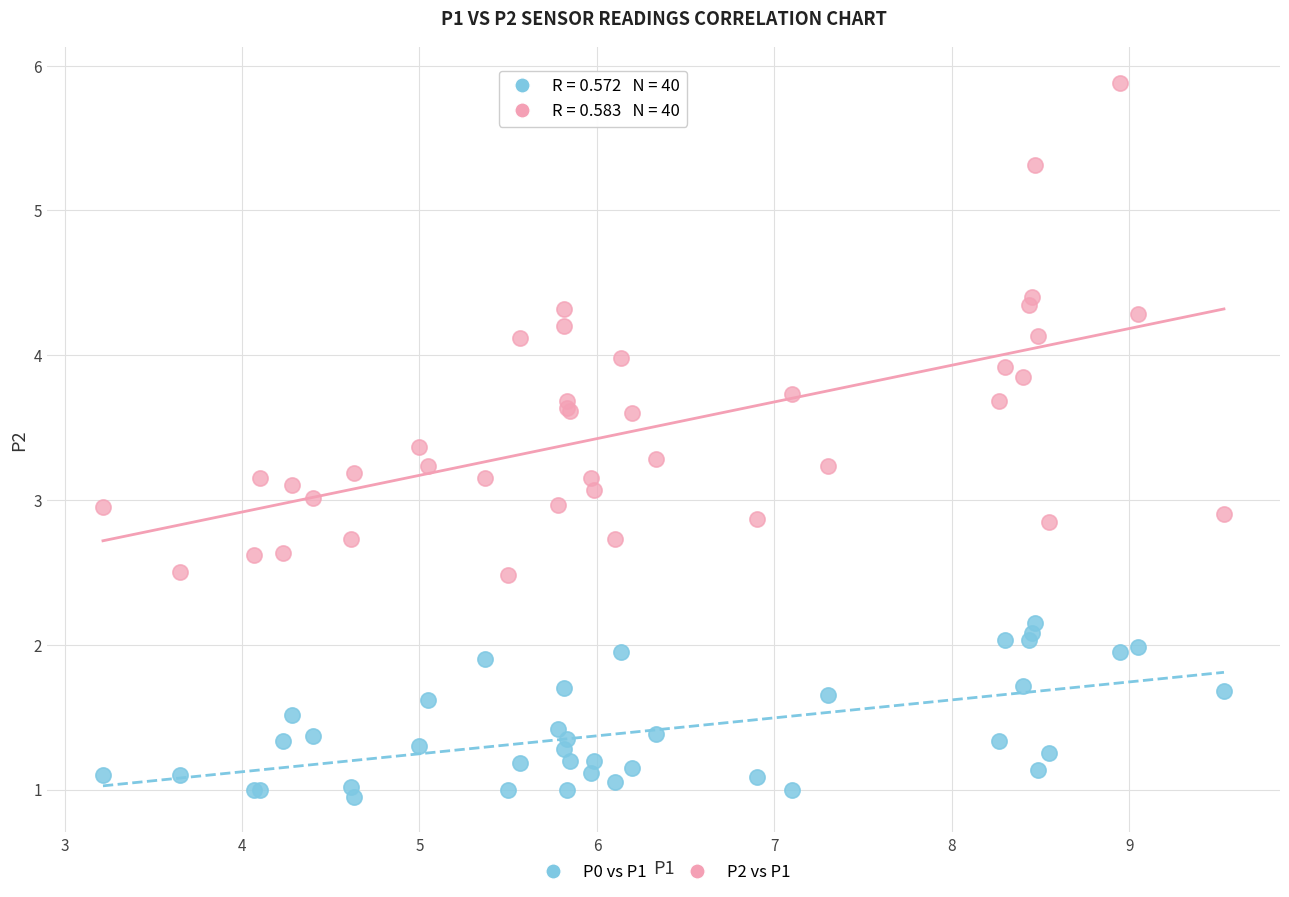

Which series contains the highest Y value?

P2 vs P1